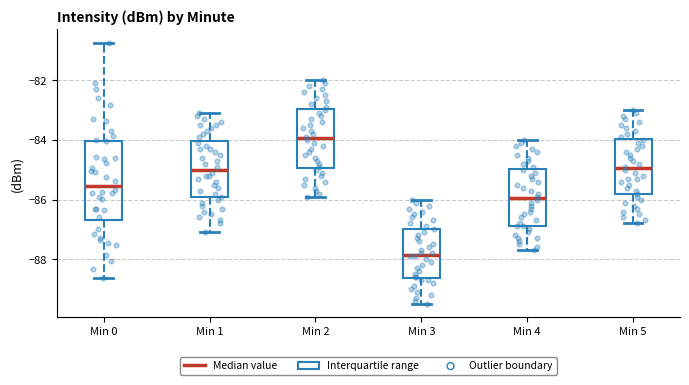

Where does the median line of the box for Min 1 sit on the y-axis? The values are not printed on the chart, so give them approximately, as read against the axis.

-85.0